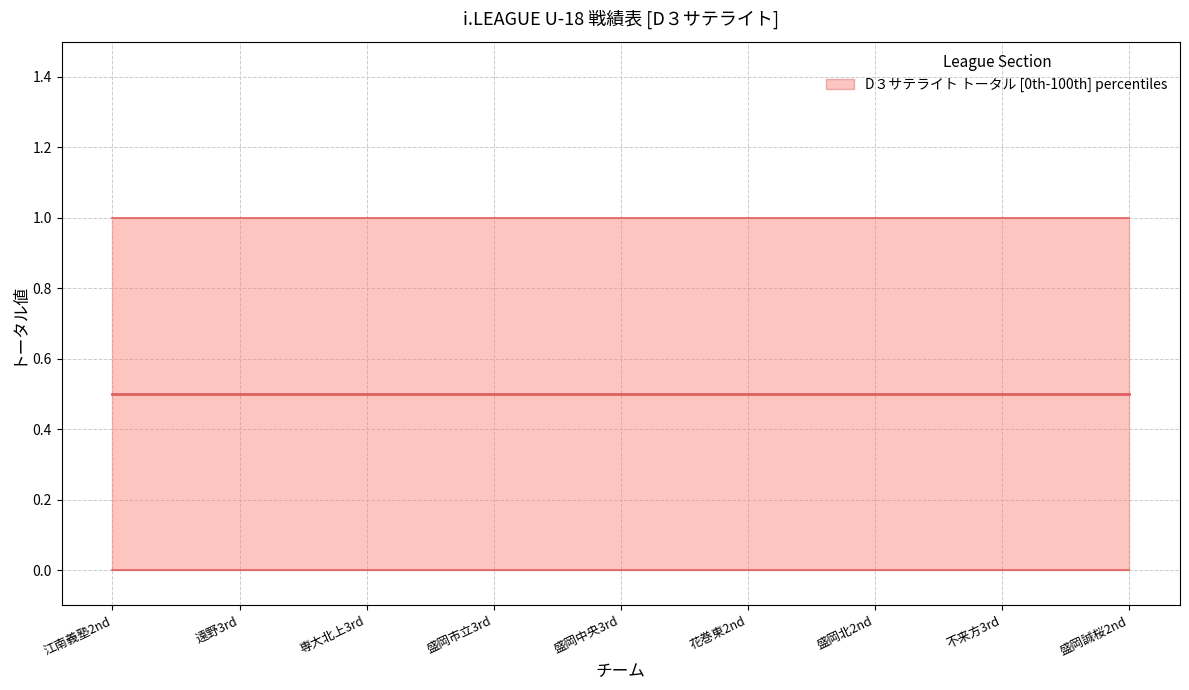

At which label does 得点 reach its minimum?

江南義塾2nd